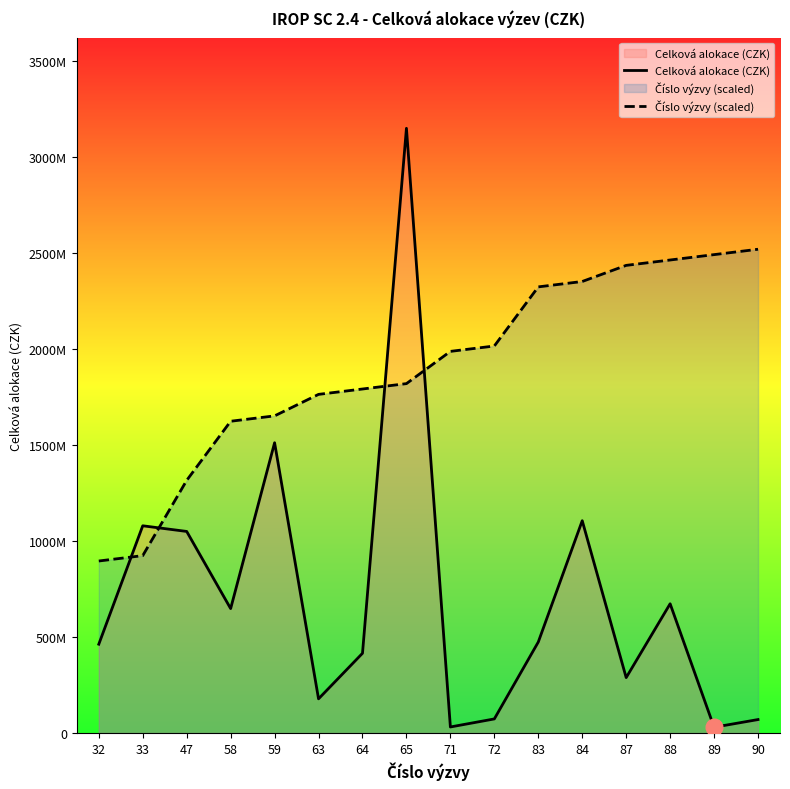

At which category does the chart reach its minimum across all series?

89